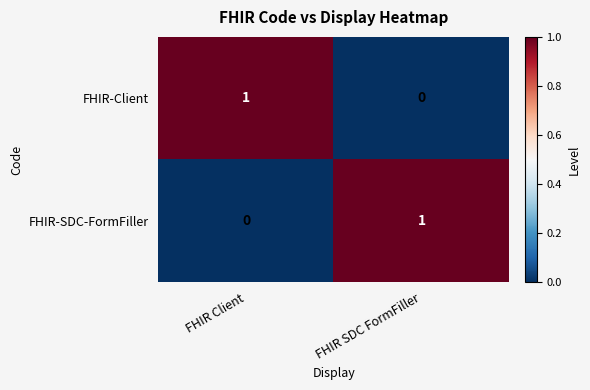

At how many categories does at least one series exceed 0?

2